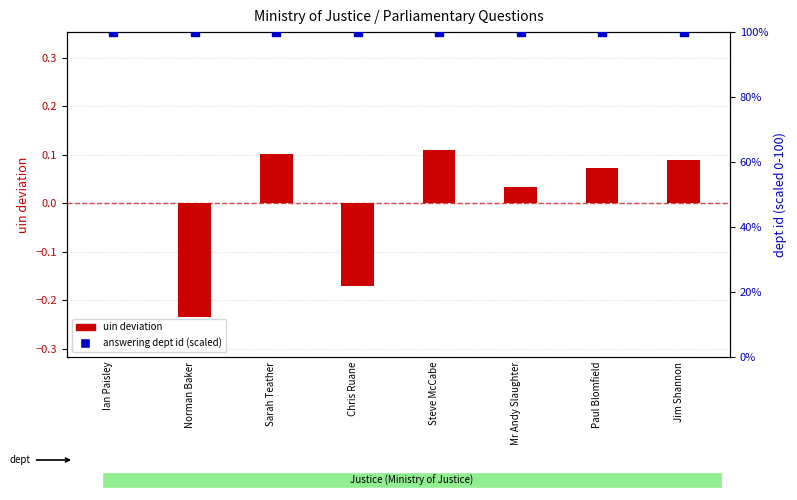

At how many categories does at least one series exceed 61?

8